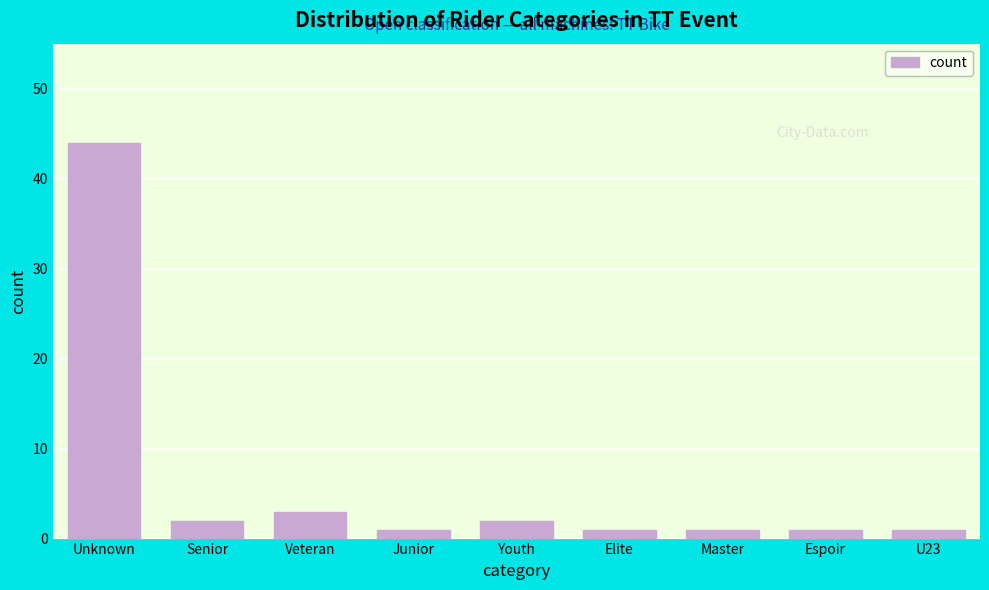

Reading left to right, transcribe all the data shown in this chart.

44	2	3	1	2	1	1	1	1